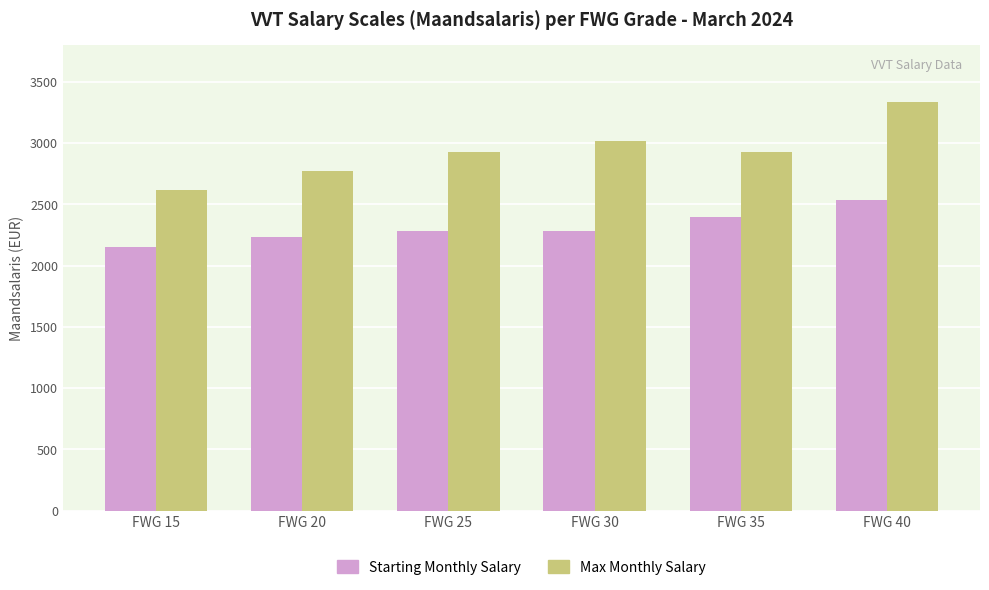

The Max Monthly Salary series shows 1037.6 at FWG 15. True or false?

False